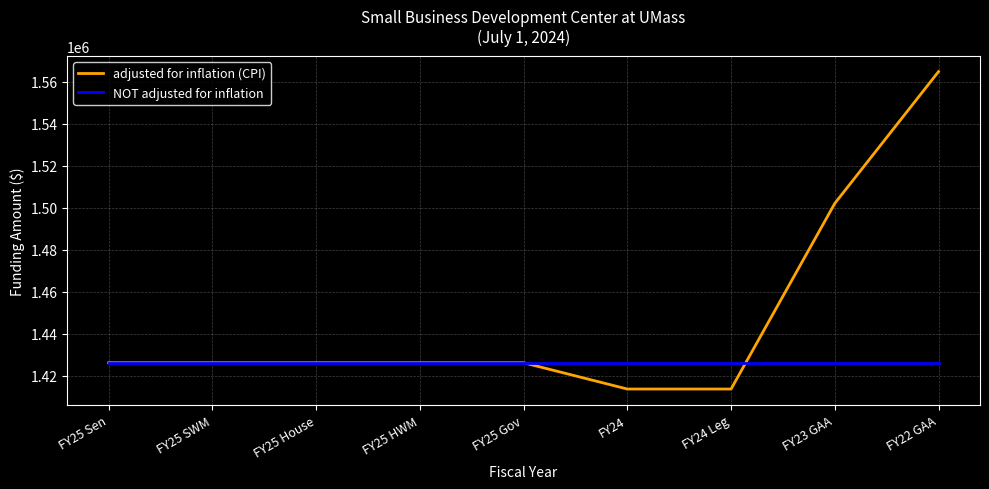

True or false: adjusted for inflation (CPI) has a value of 1413724 at FY24.

True